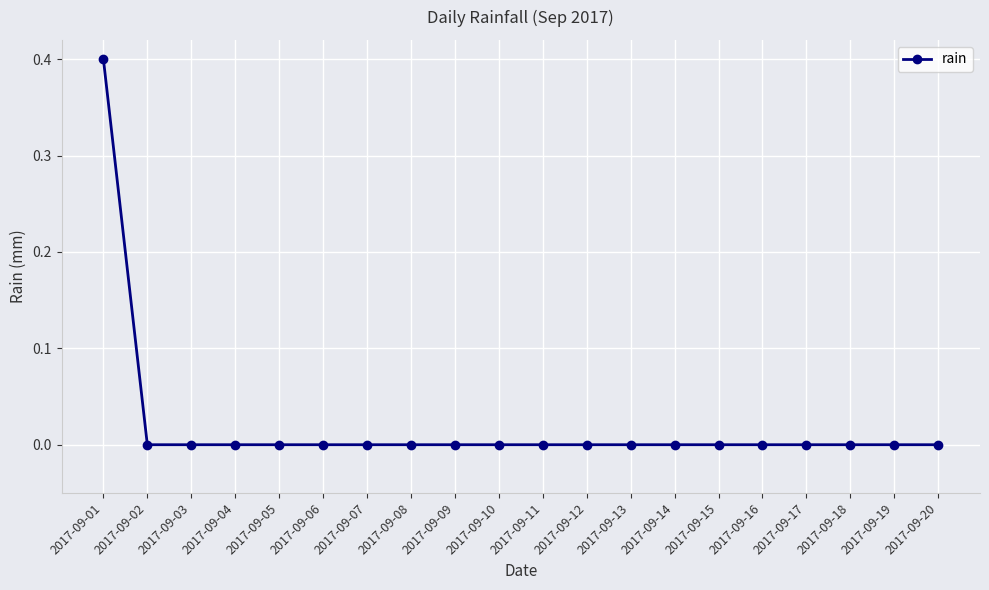

How many lines are shown in the chart?

1